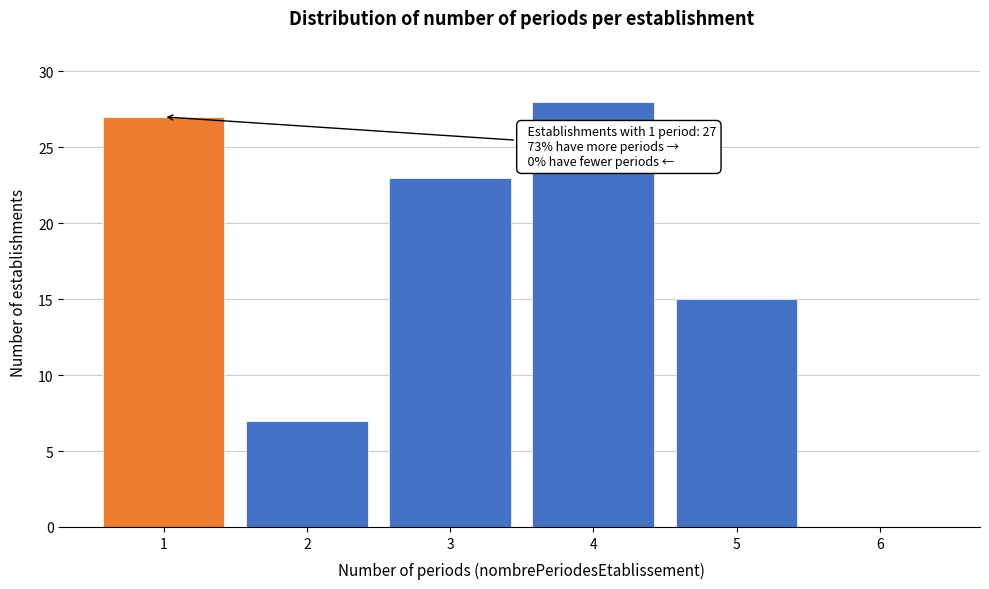

Which range on the x-axis has the tallest bar?

3.5 to 4.5